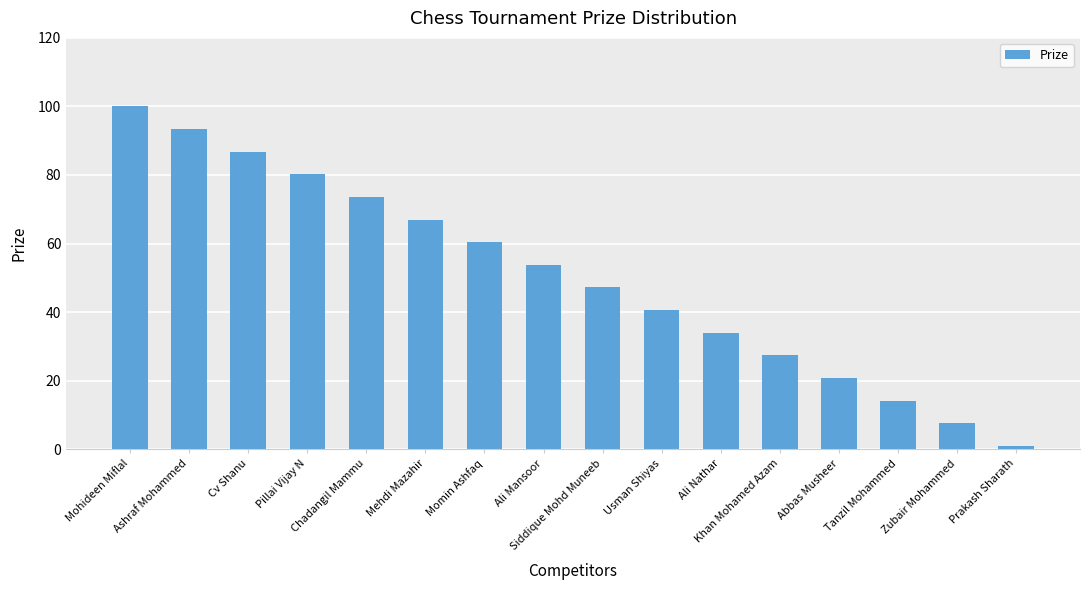

What is the approximate value at Zubair Mohammed?

7.6